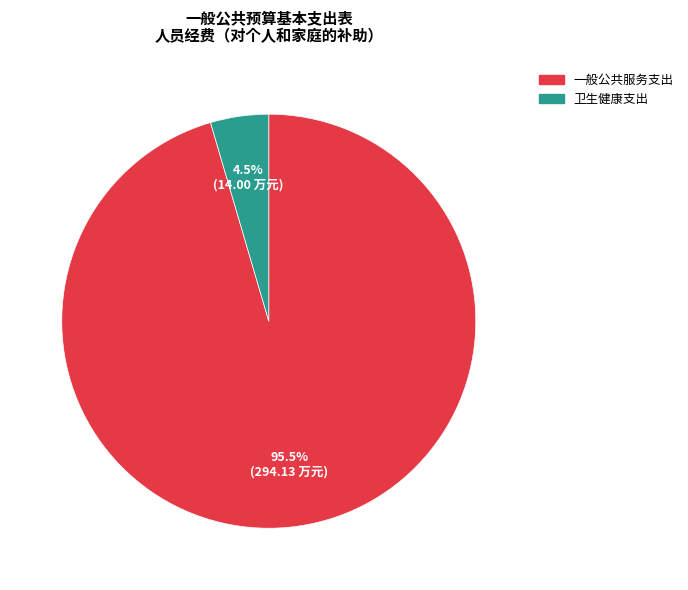

Rank the categories by value from lowest to highest.

卫生健康支出, 一般公共服务支出